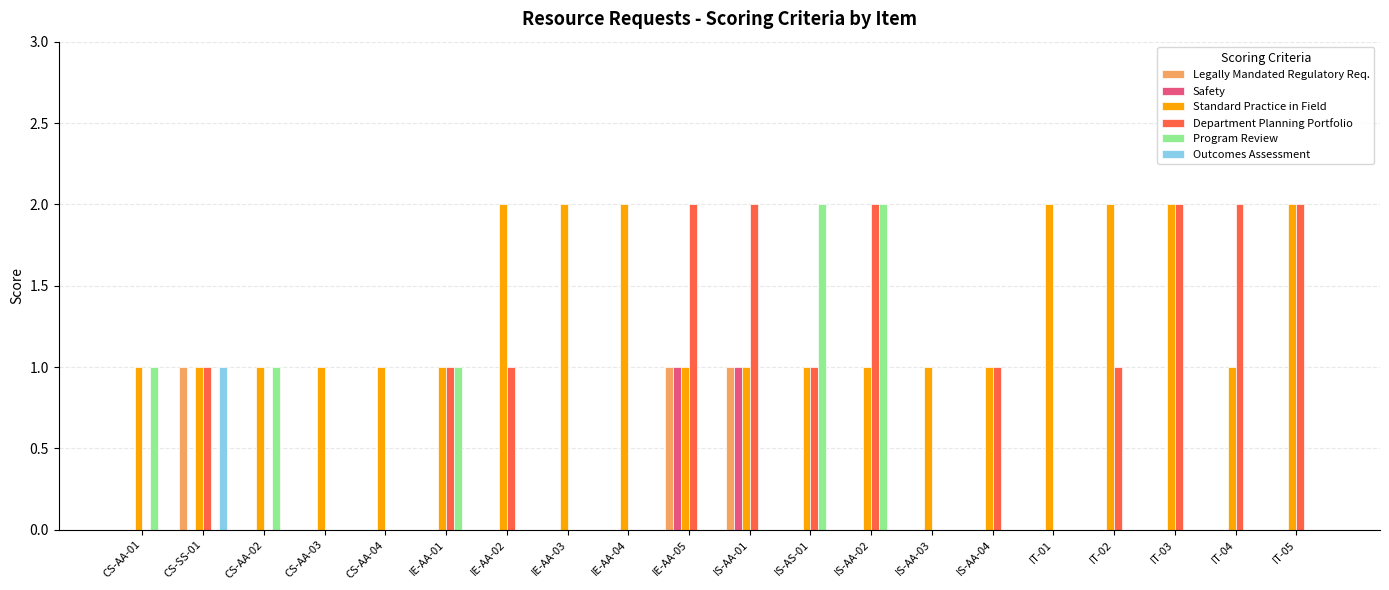

What is the total value across all series at IT-05?

4